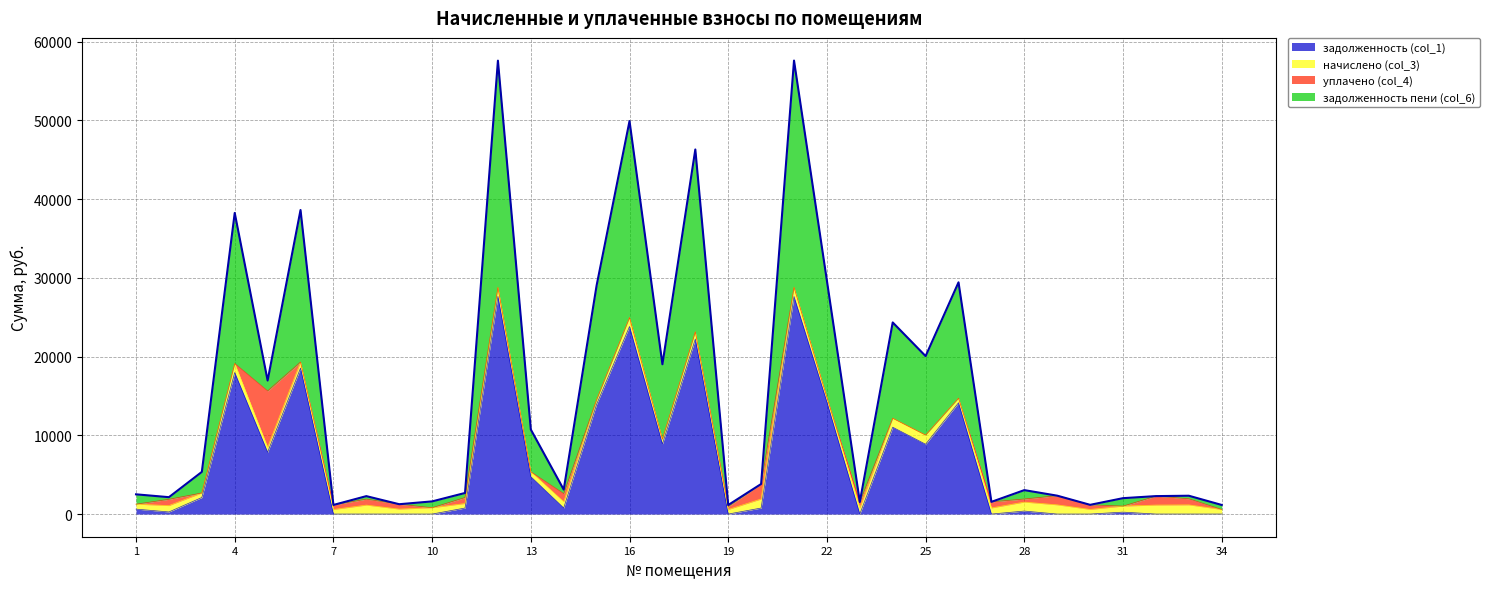

What is the maximum value for задолженность пени (col_6)?

28790.7